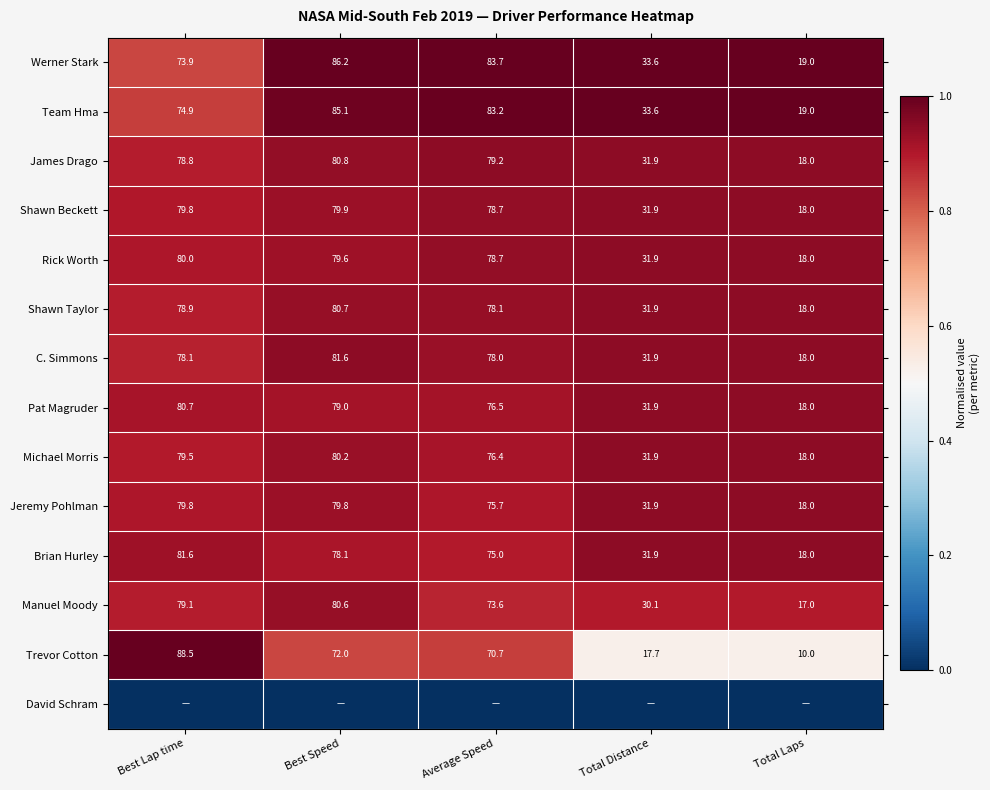

Is the value of Jeremy Pohlman at Average Speed greater than the value of Shawn Beckett at Total Laps?

Yes